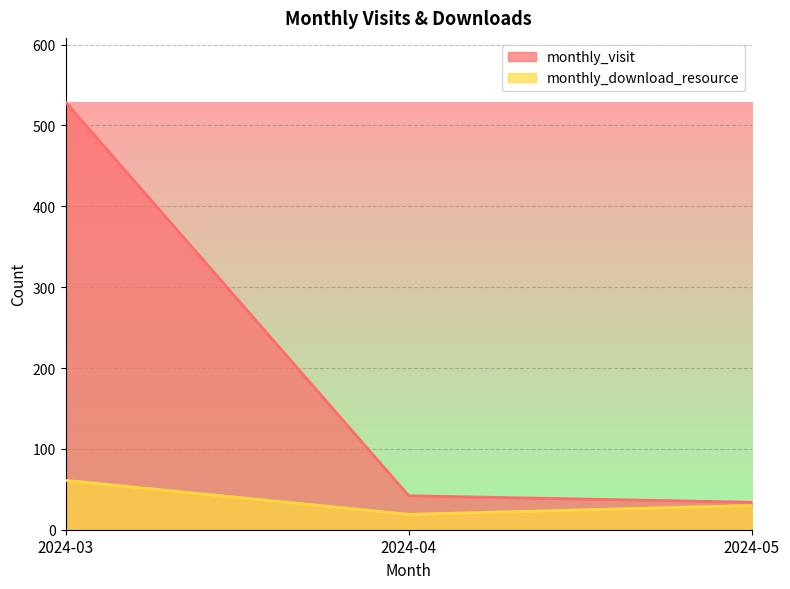

List the series in order of their overall mean, lowest first.

monthly_download_resource, monthly_visit